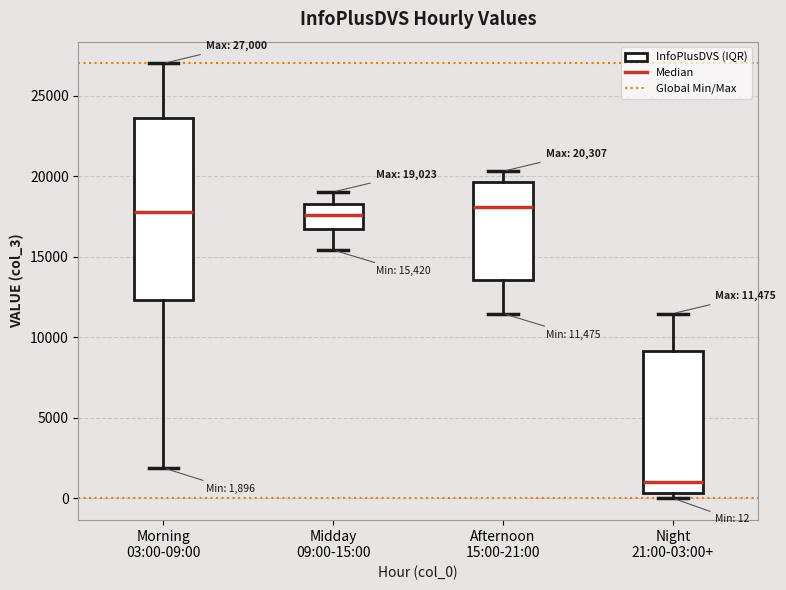

Which box has the lowest median line?

Night 21:00-03:00+